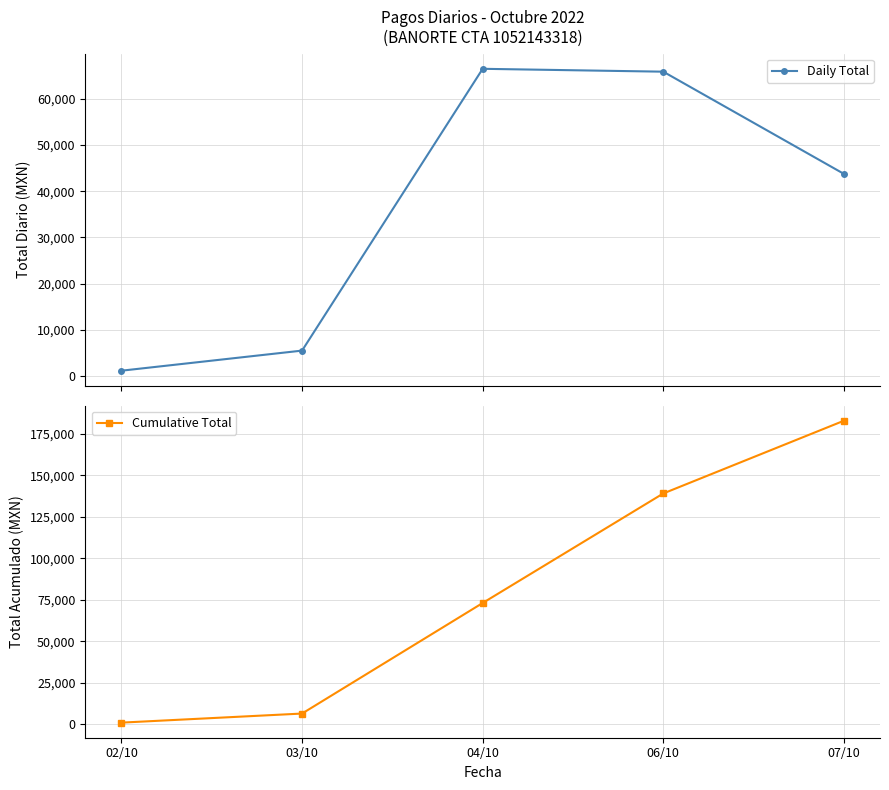

How many lines are shown in the chart?

2